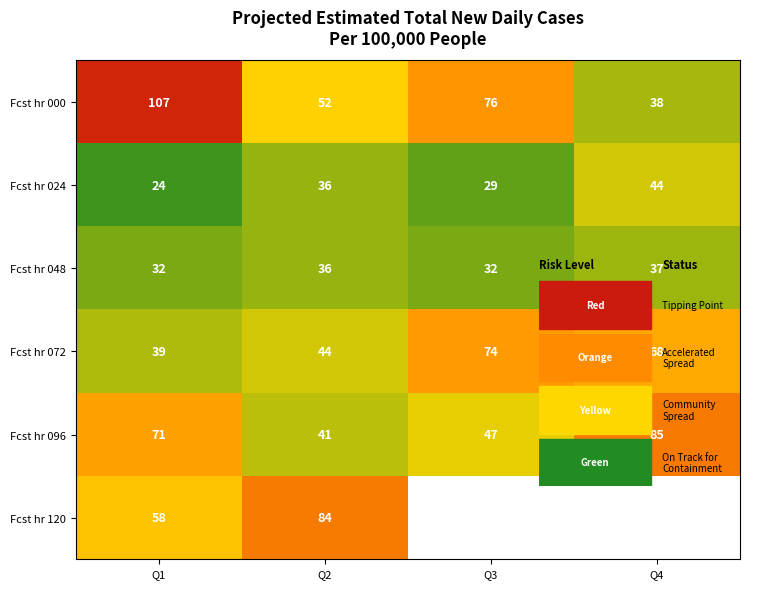

True or false: Fcst hr 096 has a value of 71.0 at Q1.

True